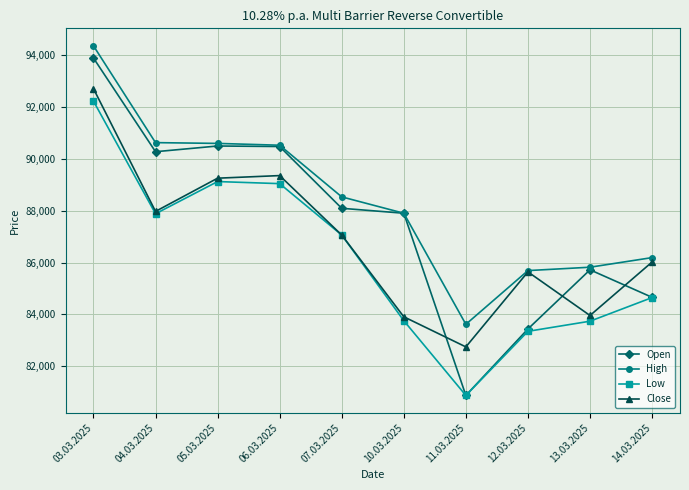

What is the label of the 4th point from the right?

11.03.2025